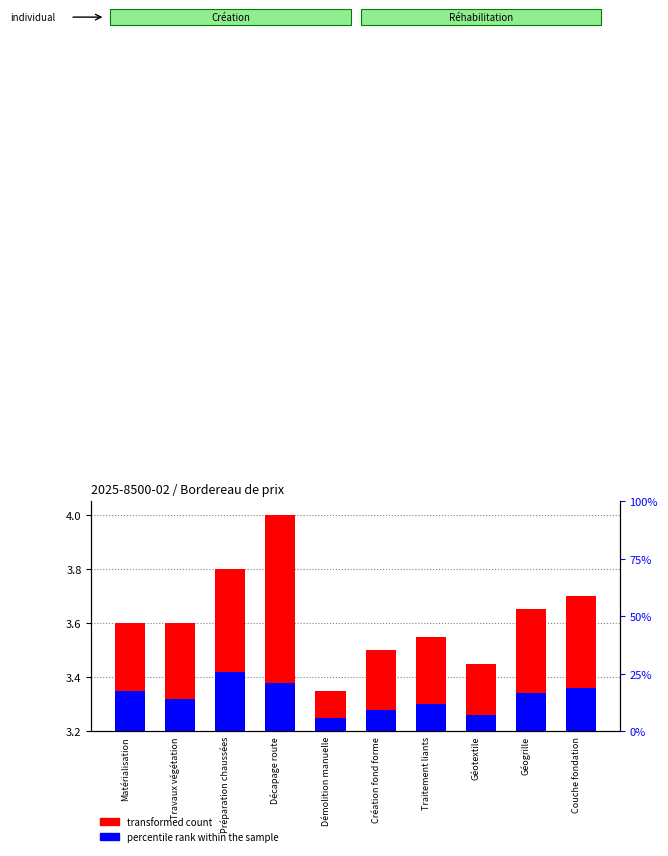

Where is percentile rank within the sample nearest to the value 0?

Démolition manuelle